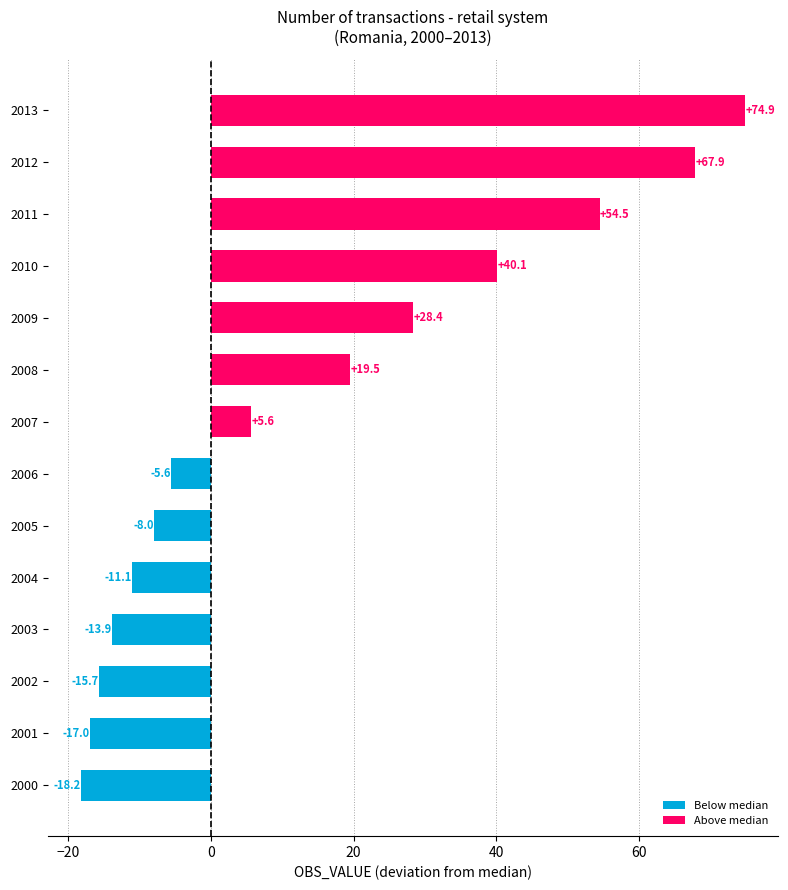

True or false: Above median has a value of 5.6 at 2007.

True